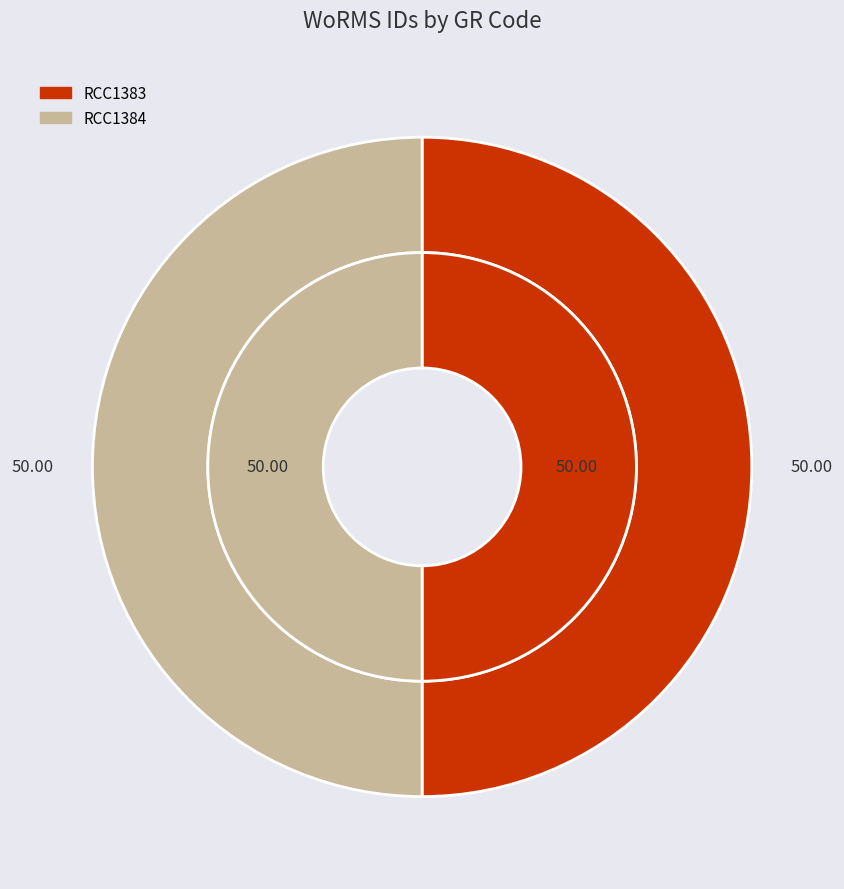

How many segments does this pie chart have?

2